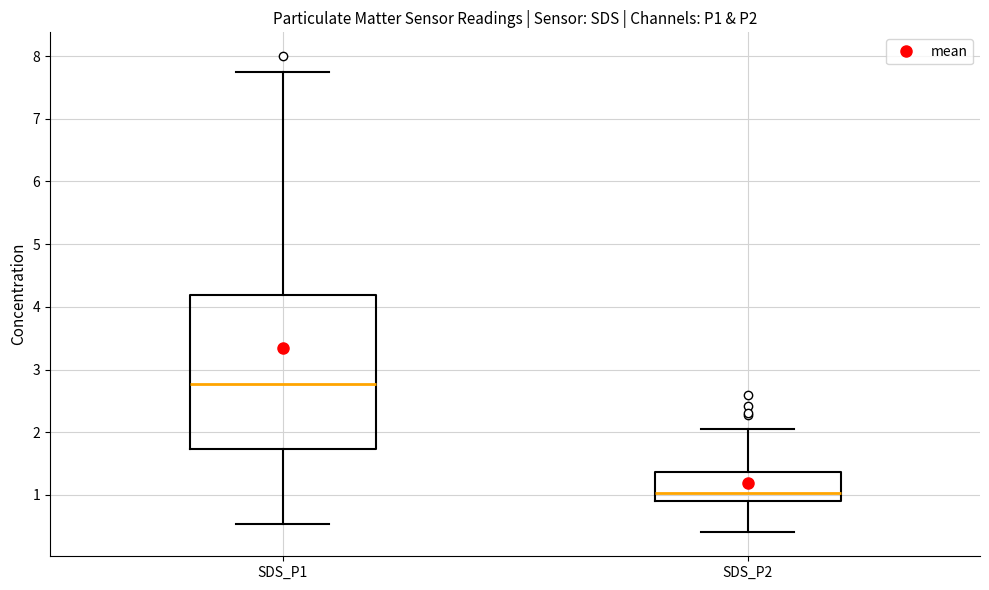

Which box is the tallest, from its lower edge to its upper edge?

SDS_P1